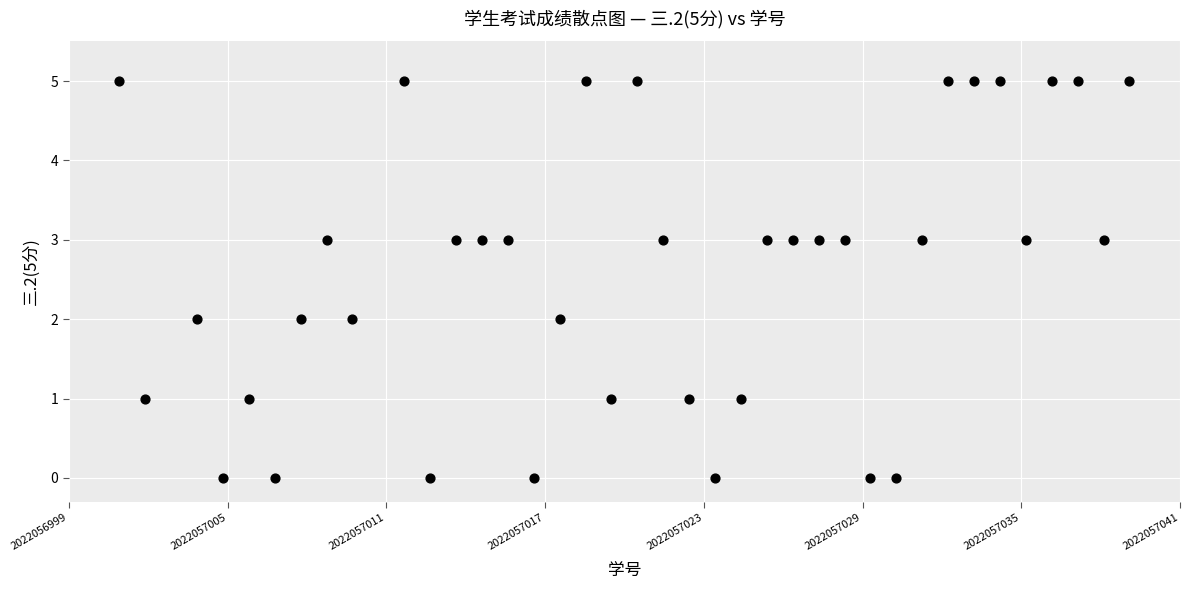

What is the range of X values (max minus min)?

39